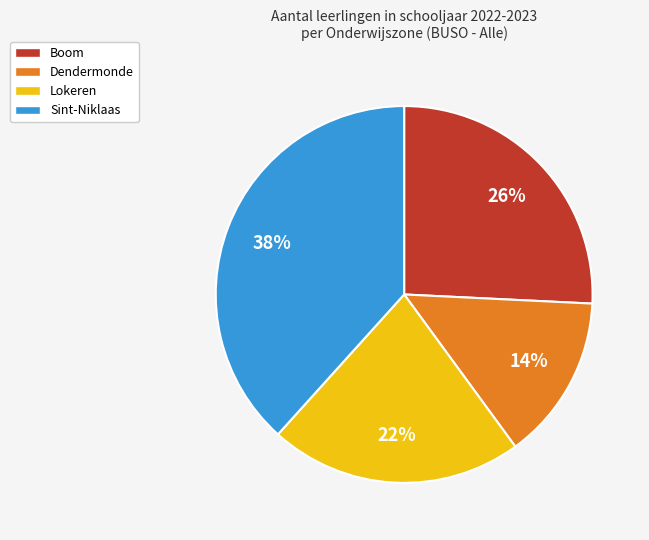

Is the sum of Sint-Niklaas and Dendermonde greater than half?

Yes